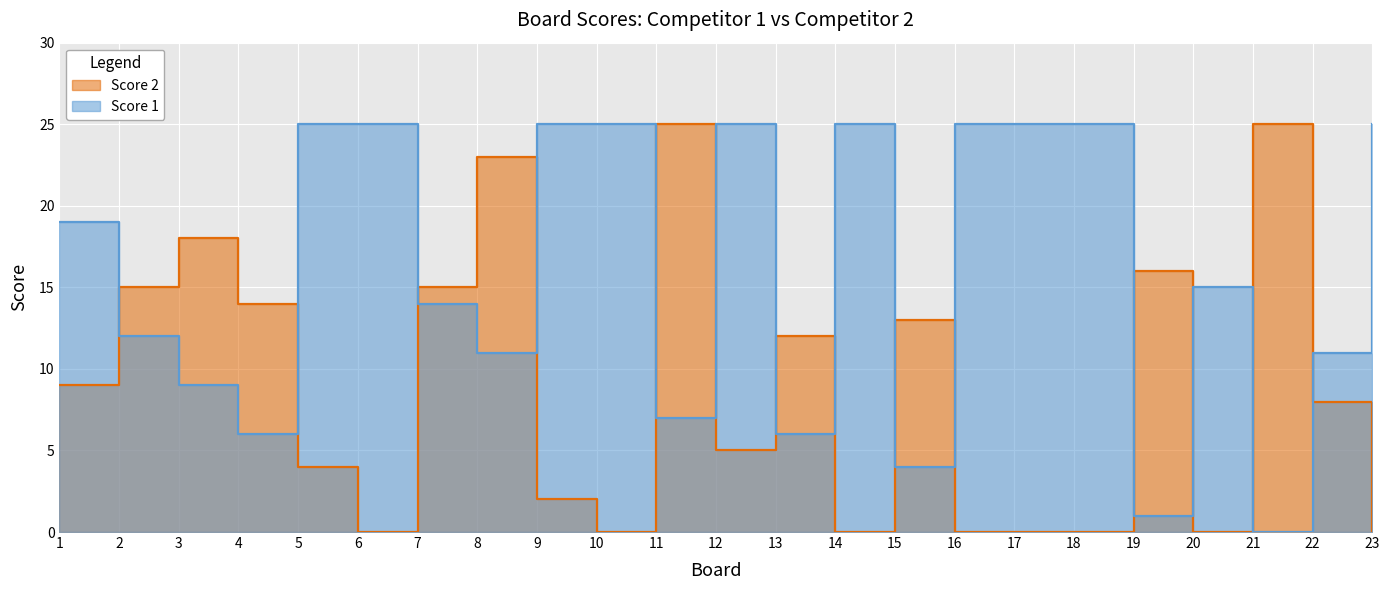

Rank the categories by Score 2 value from highest to lowest.

11, 21, 8, 3, 19, 2, 7, 4, 15, 13, 1, 22, 12, 5, 9, 6, 10, 14, 16, 17, 18, 20, 23